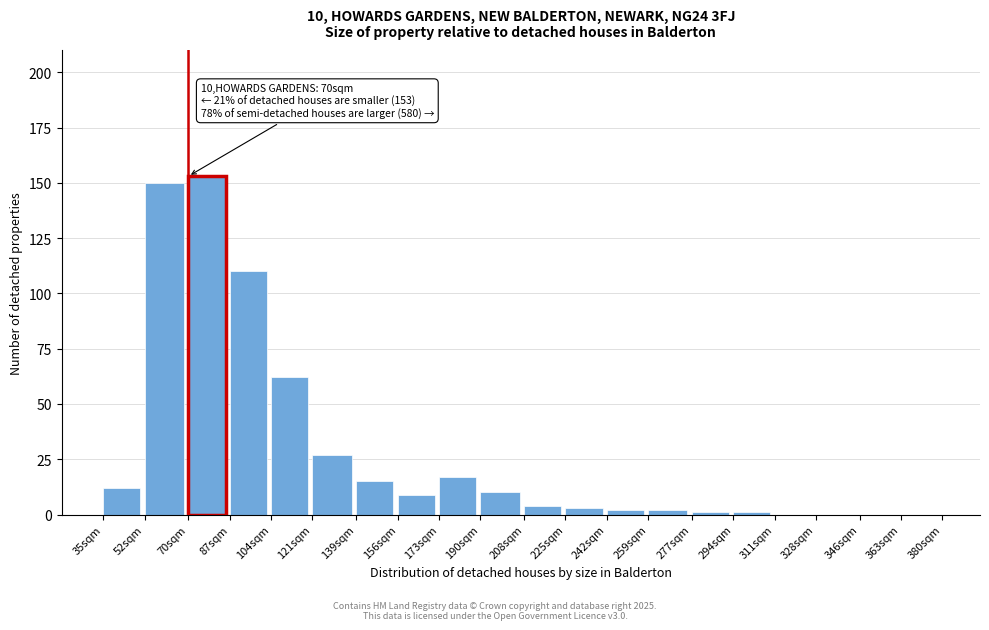

Reading left to right, what are all the values shown in this chart?

35sqm=12	52sqm=150	70sqm=153	87sqm=110	104sqm=62	121sqm=27	139sqm=15	156sqm=9	173sqm=17	190sqm=10	208sqm=4	225sqm=3	242sqm=2	259sqm=2	277sqm=1	294sqm=1	311sqm=0	328sqm=0	346sqm=0	363sqm=0